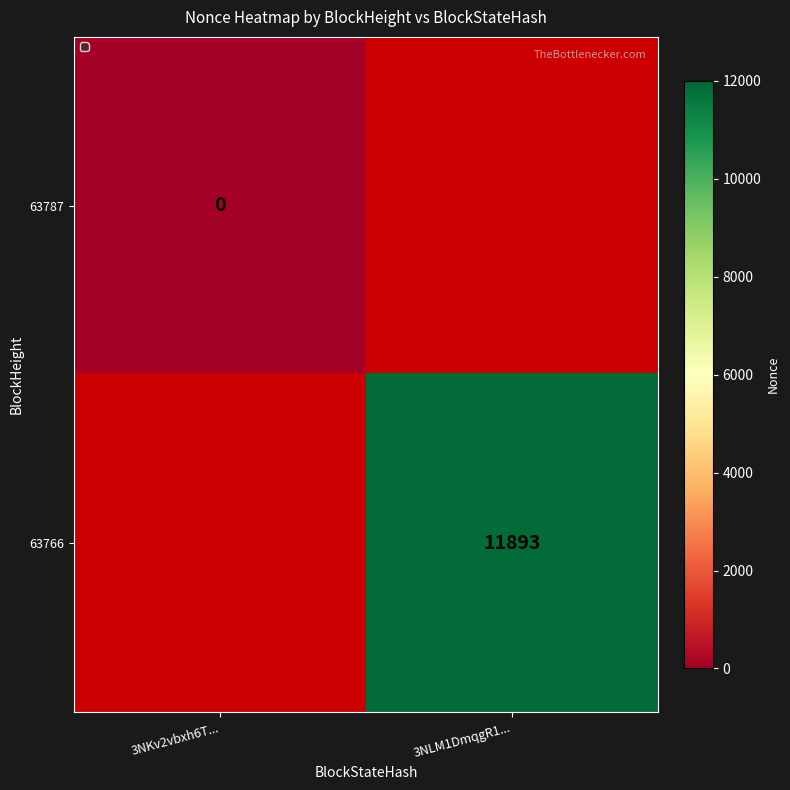

Which label corresponds to the smallest value in the chart?

3NKv2vbxh6T...